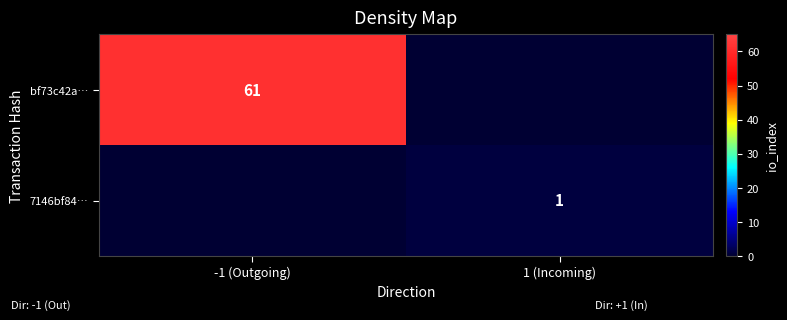

True or false: bf73c42a… has a value of 38 at -1 (Outgoing).

False